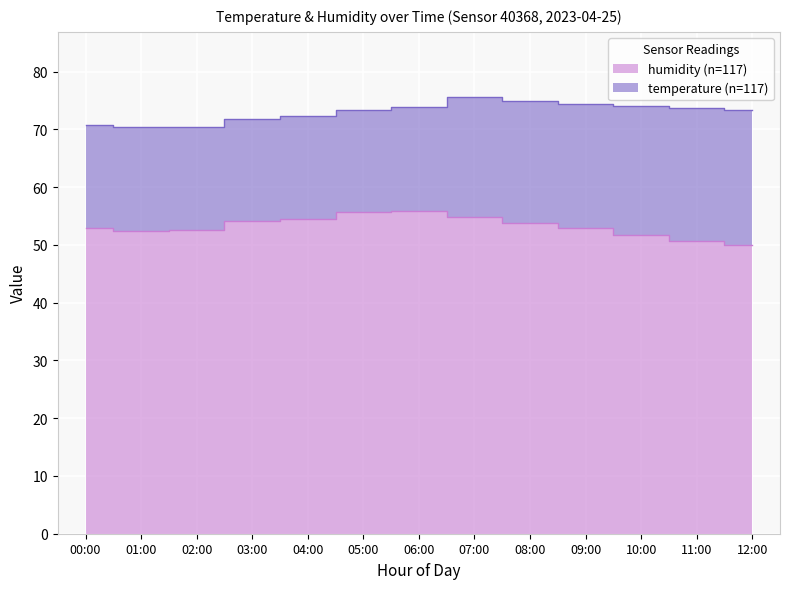

True or false: the data shows 56.0 at 06:00.

True